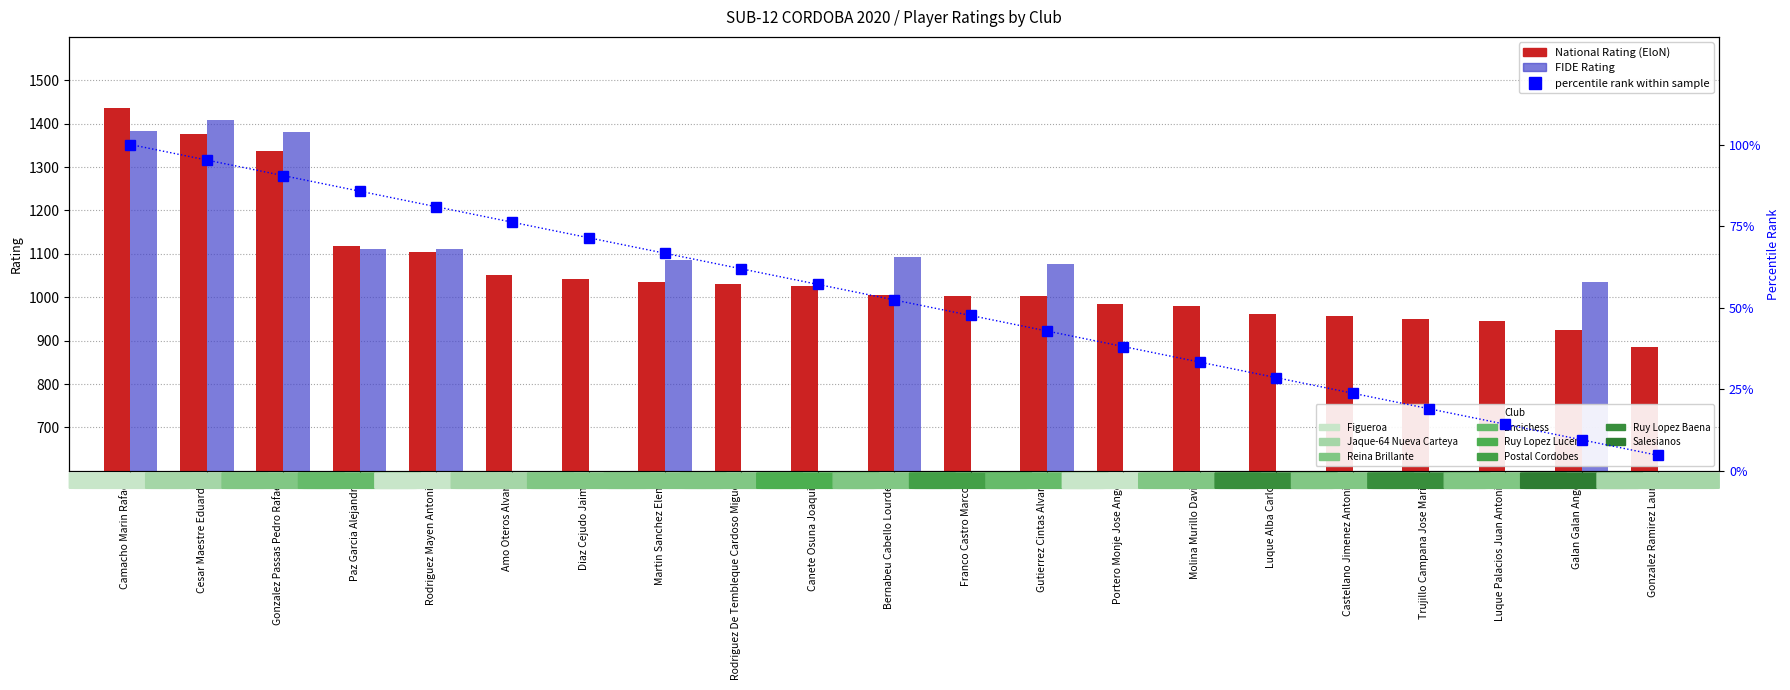

Rank the series by their average value, from highest to lowest.

National Rating (EloN), FIDE Rating, percentile rank within sample